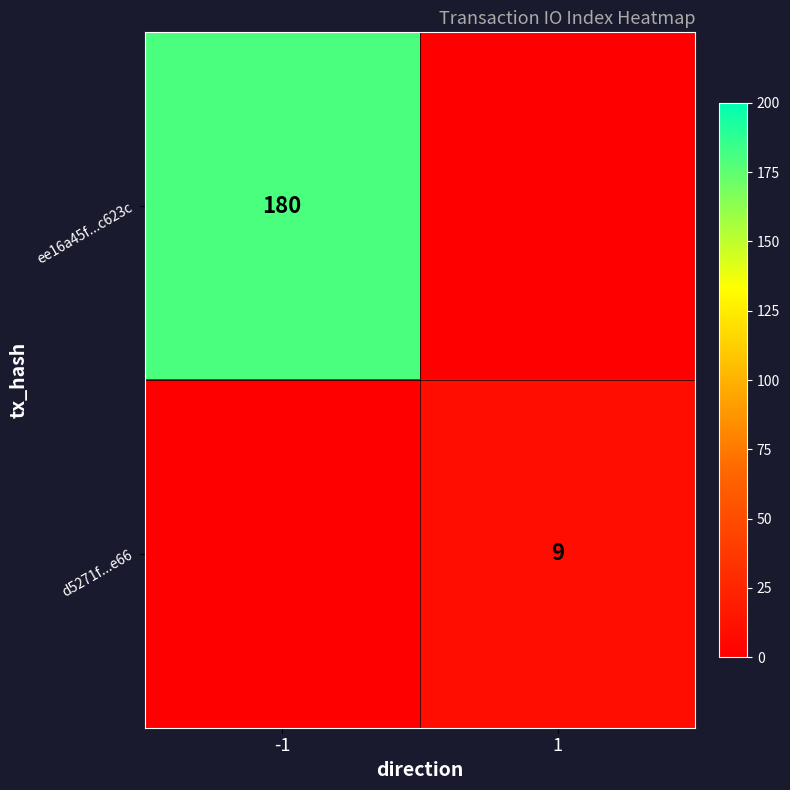

Count the number of categories in the chart.

2